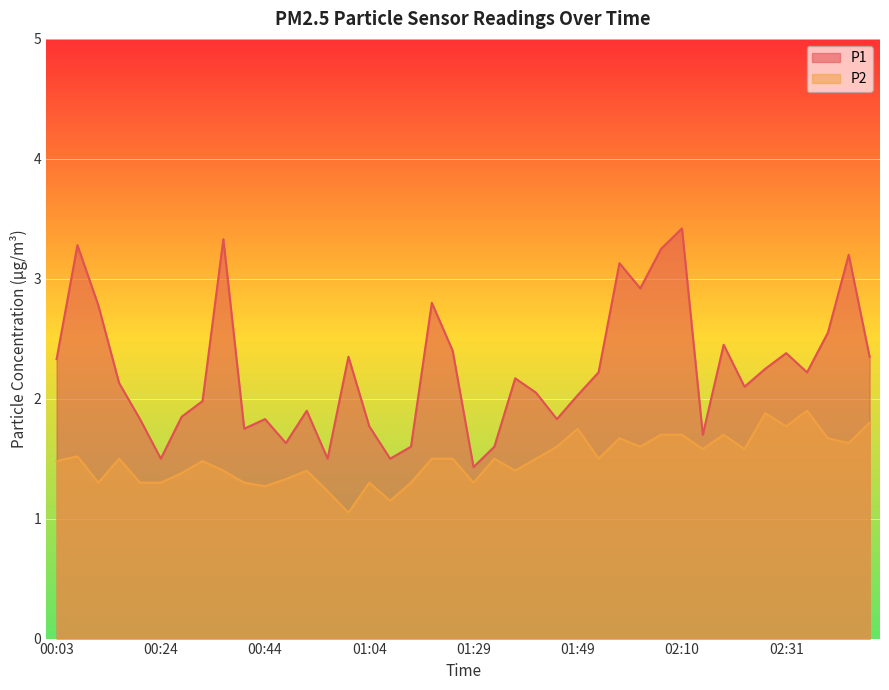

What is the difference between the P2 values at 01:16 and 01:45?

0.3